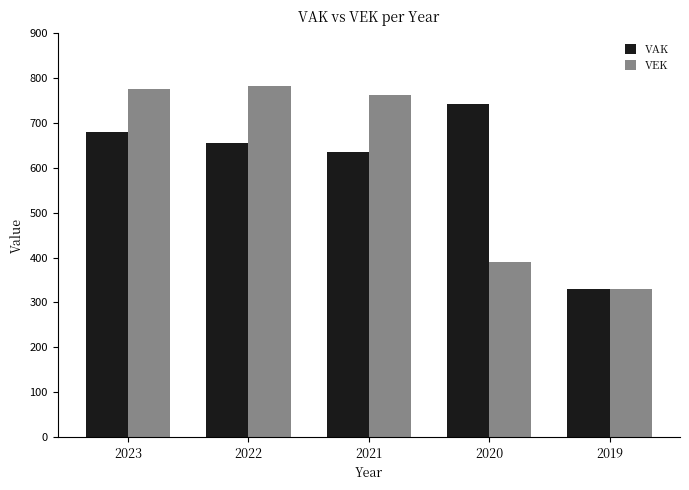

Read the VAK value at 2019, to the nearest 50.

350